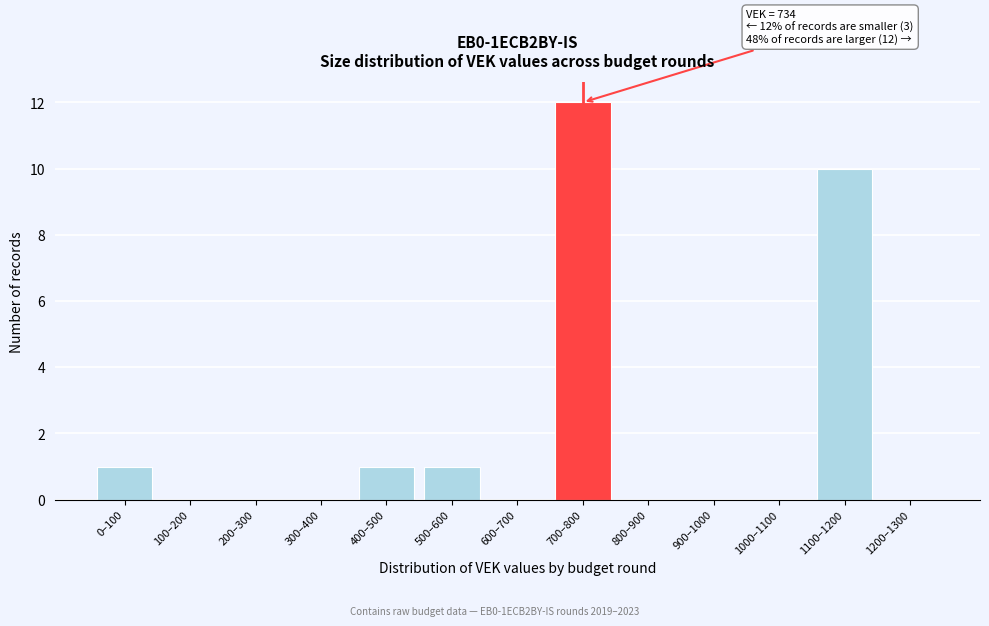

Reading left to right, extract all data points from this chart.

0–100=1	100–200=0	200–300=0	300–400=0	400–500=1	500–600=1	600–700=0	700–800=12	800–900=0	900–1000=0	1000–1100=0	1100–1200=10	1200–1300=0